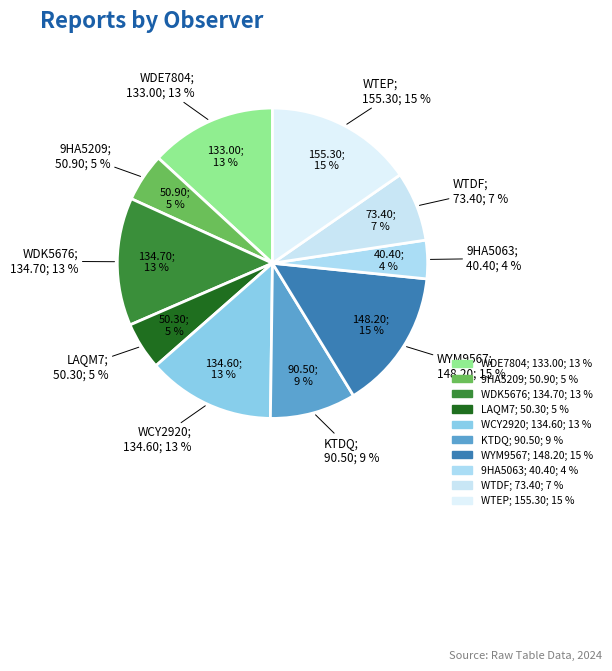

True or false: 9HA5209 accounts for 1% of the total.

False